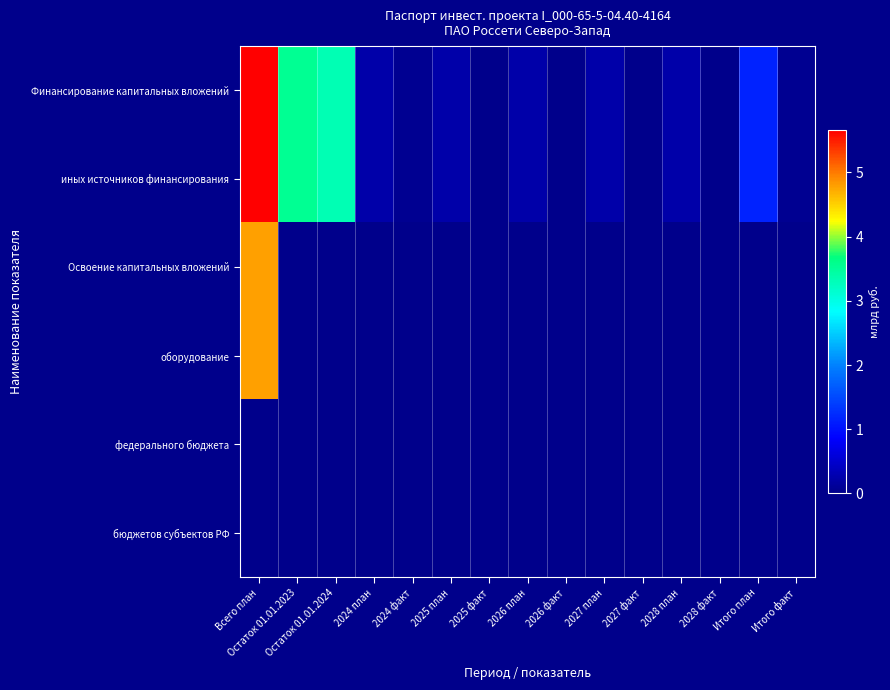

At how many categories does at least one series exceed 1?

4